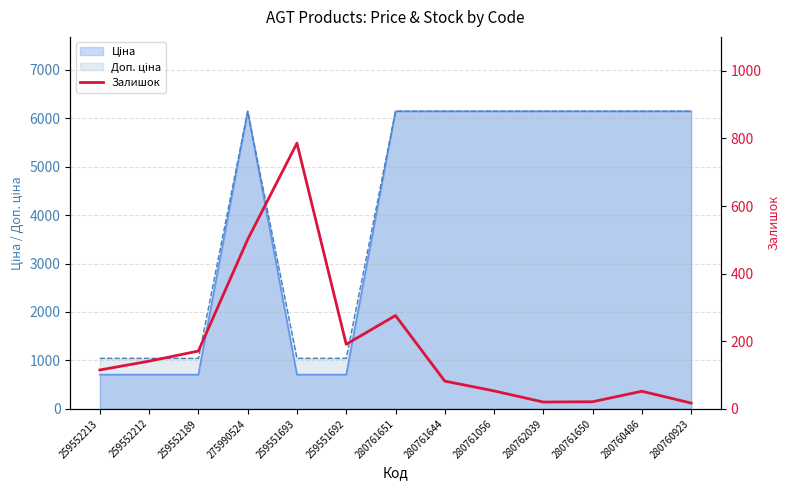

True or false: the data shows 786 at 259551693.

True